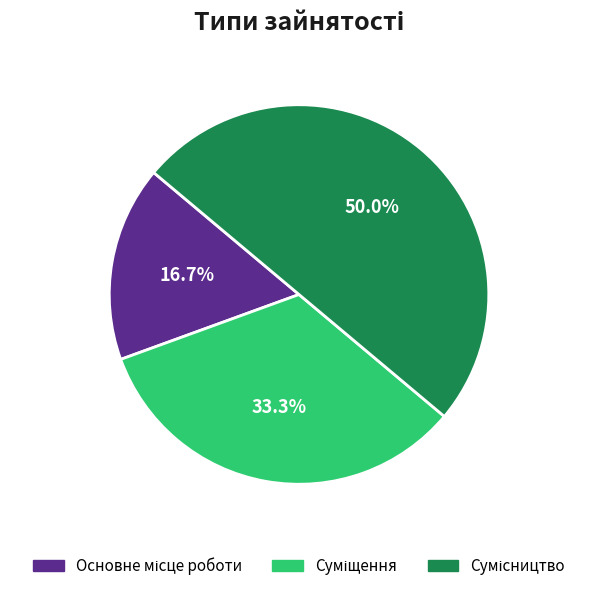

How many slices are in this pie chart?

3